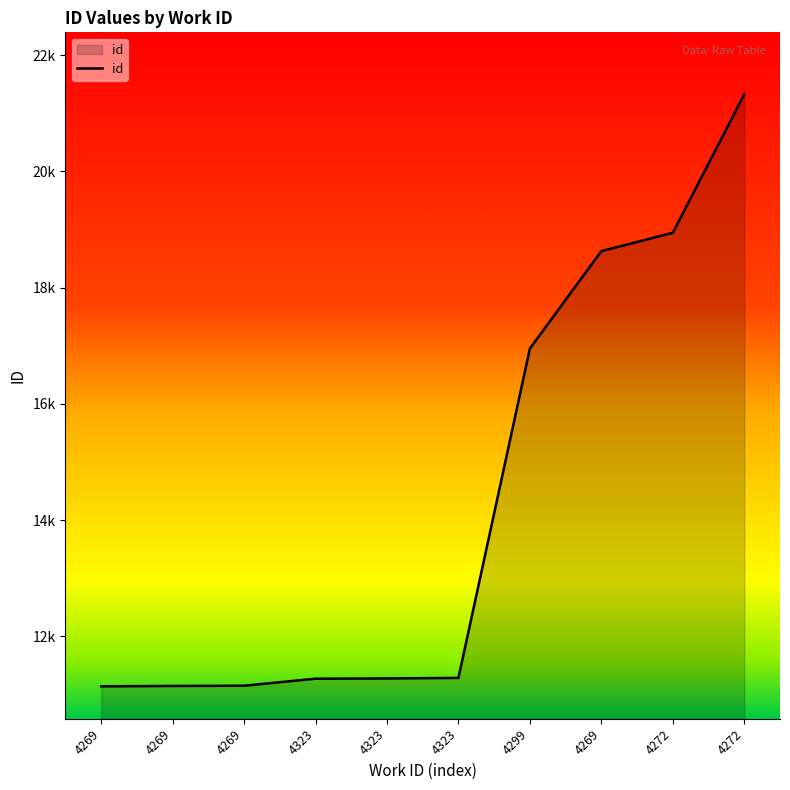

What is the label of the 10th point from the left?

4272